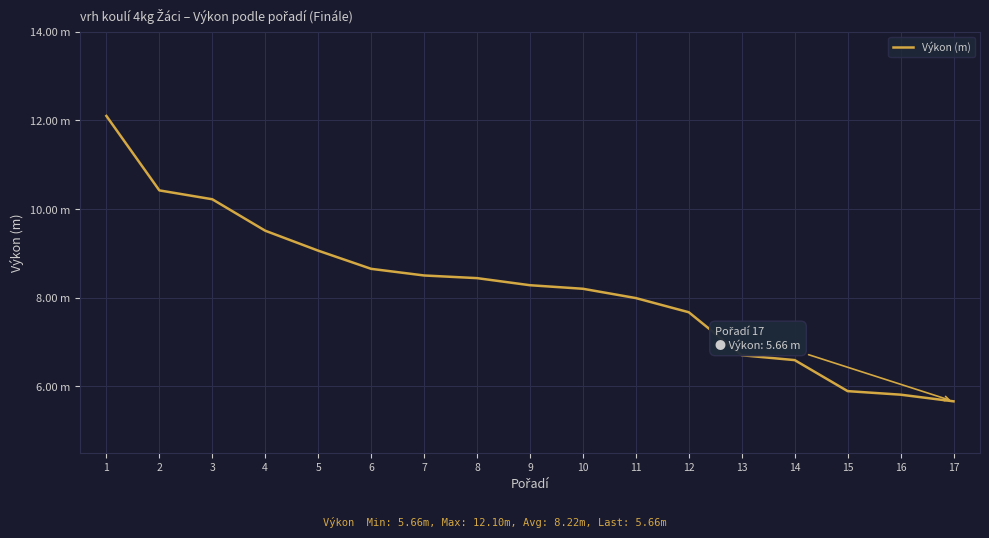

What is the difference between the values at 14 and 17?

0.9